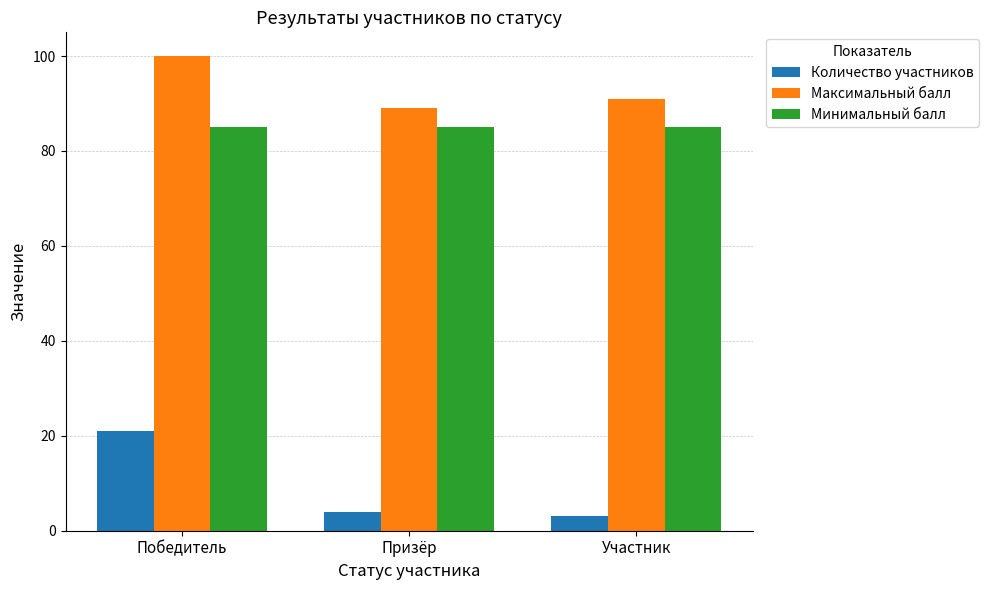

Reading left to right, list all the values displayed in this chart.

Количество участников: Победитель=21	Призёр=4	Участник=3
Максимальный балл: Победитель=100	Призёр=89	Участник=91
Минимальный балл: Победитель=85	Призёр=85	Участник=85